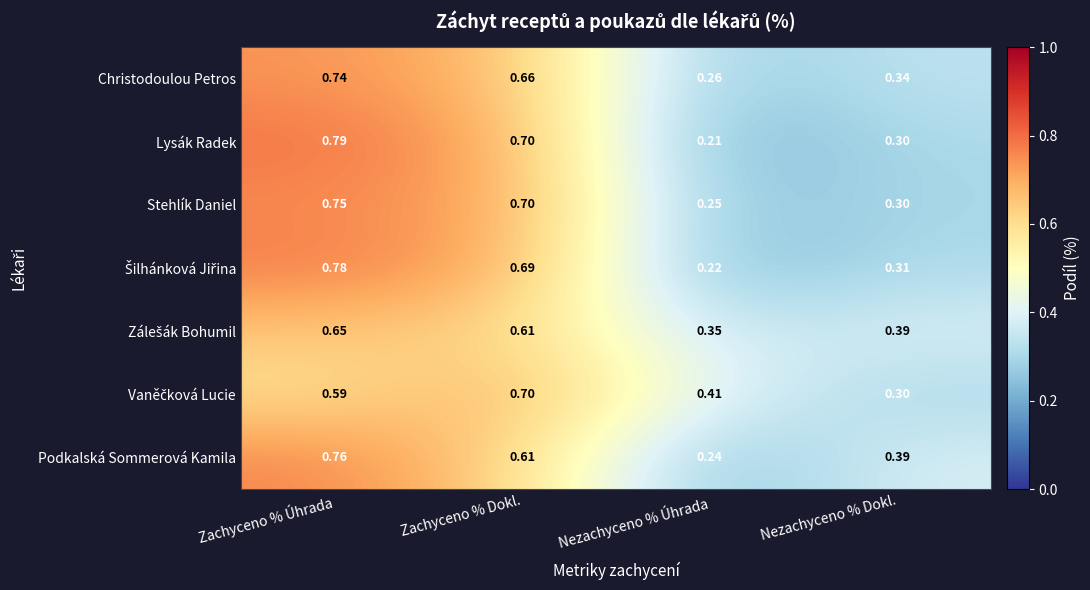

At which category does the chart reach its peak across all series?

Zachyceno % Úhrada